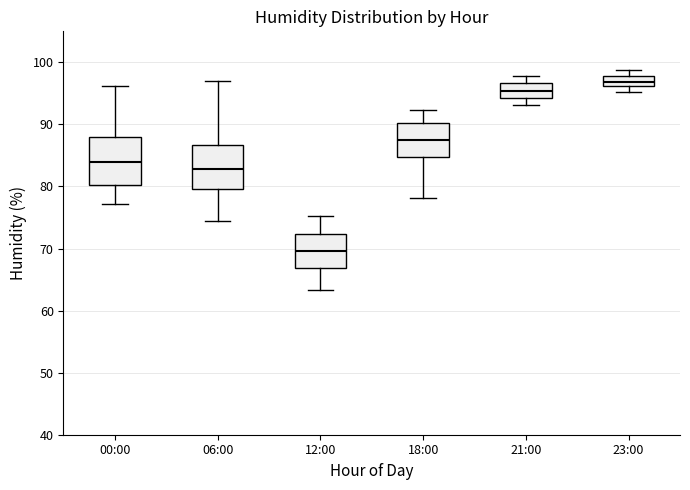

Reading left to right, read every box against the y-axis: the position of its median line, the range the box covers, and the ends of its whiskers. The values are not printed on the chart, so give them approximately, as read against the axis.

00:00: median 84, box 80 to 88, whiskers 77 to 96
06:00: median 83, box 80 to 87, whiskers 75 to 97
12:00: median 70, box 67 to 72, whiskers 63 to 75
18:00: median 88, box 85 to 90, whiskers 78 to 92
21:00: median 95, box 94 to 97, whiskers 93 to 98
23:00: median 97, box 96 to 98, whiskers 95 to 99